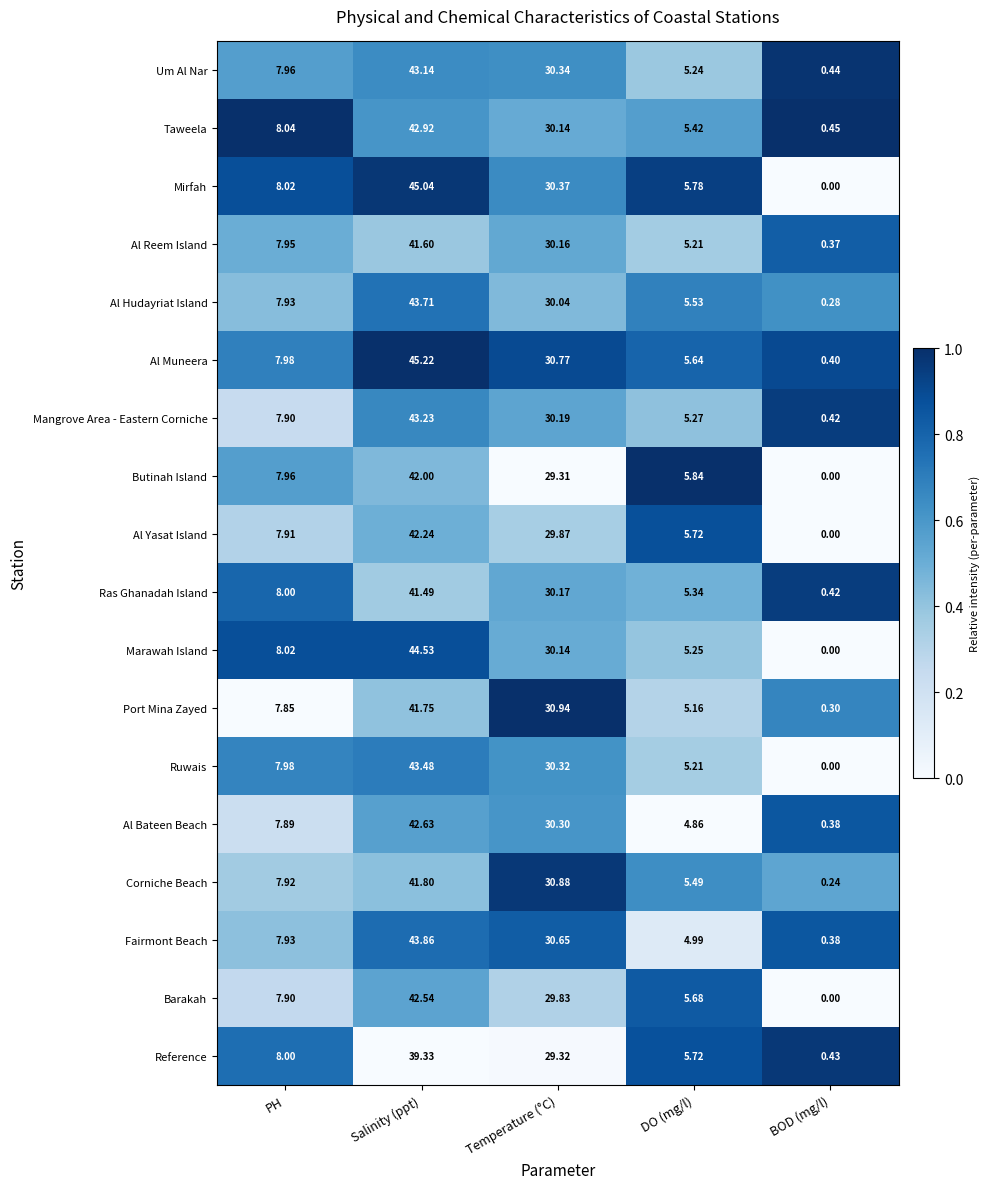

At how many categories does at least one series exceed 0?

5